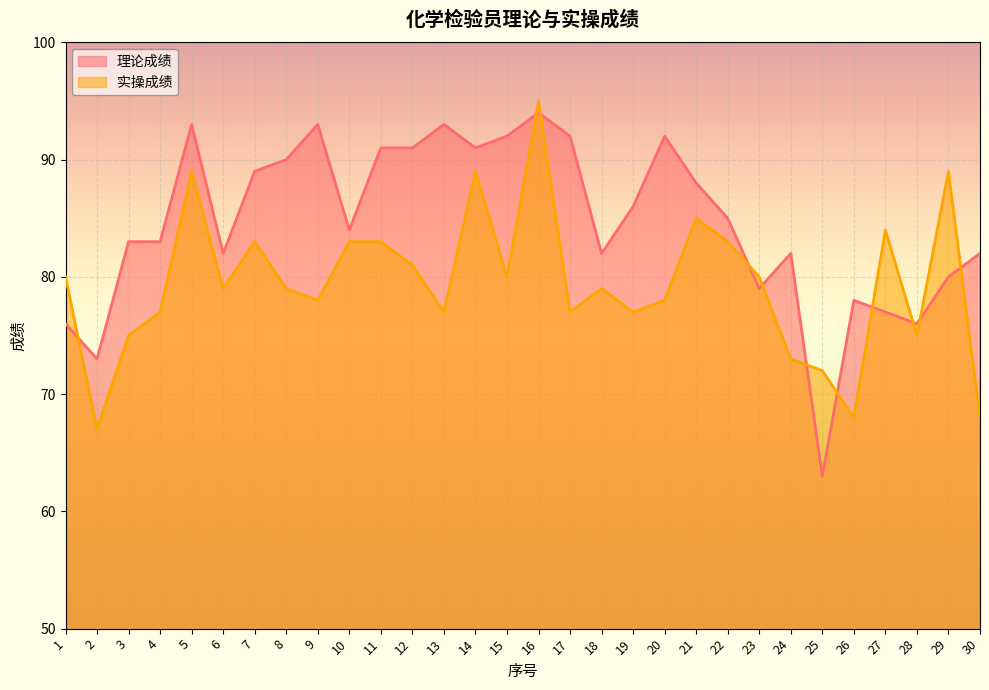

Reading right to left, extract all data points from this chart.

理论成绩: 82	80	76	77	78	63	82	79	85	88	92	86	82	92	94	92	91	93	91	91	84	93	90	89	82	93	83	83	73	76
实操成绩: 68	89	75	84	68	72	73	80	83	85	78	77	79	77	95	80	89	77	81	83	83	78	79	83	79	89	77	75	67	80